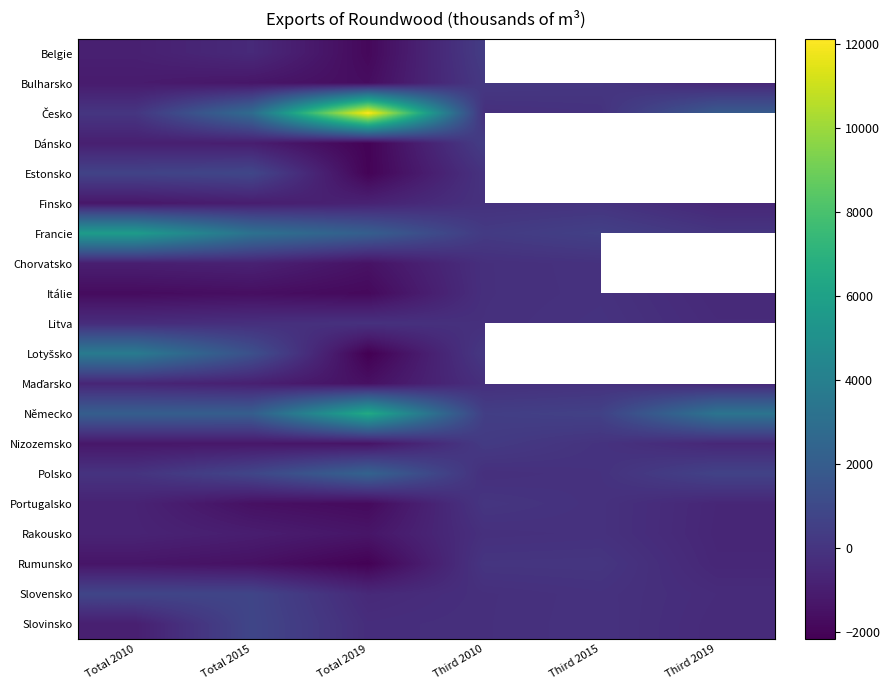

At which label does Rakousko reach its minimum?

Total 2019